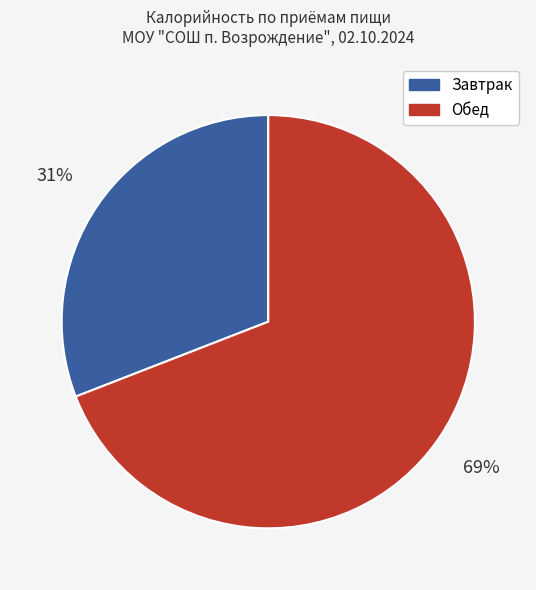

Is it true that Завтрак is 22% of the pie?

False